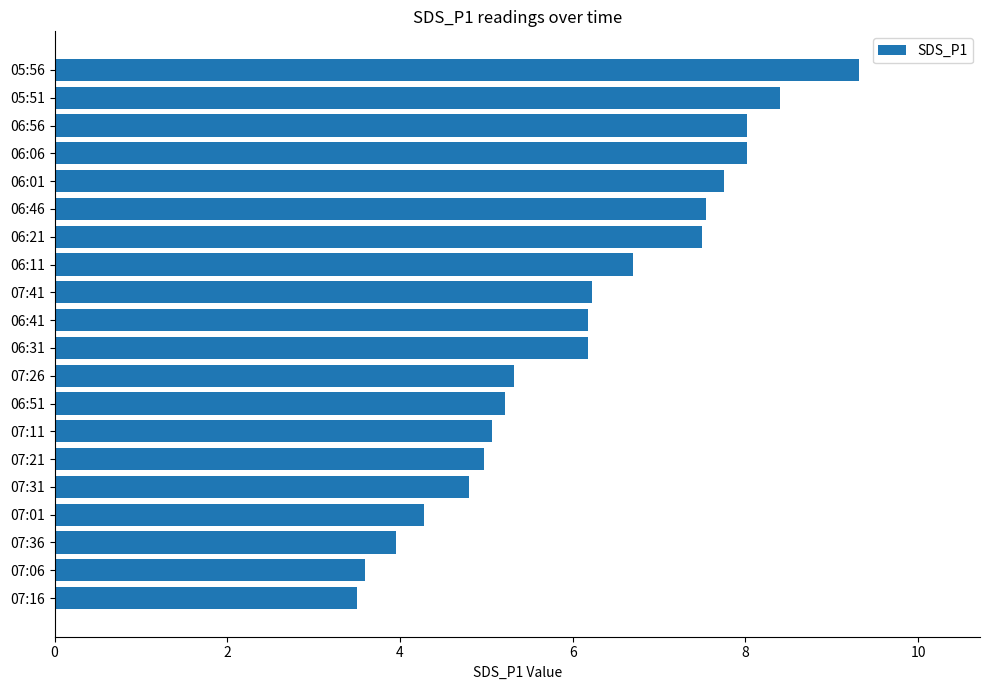

What is the difference between the values at 05:56 and 06:46?

1.8